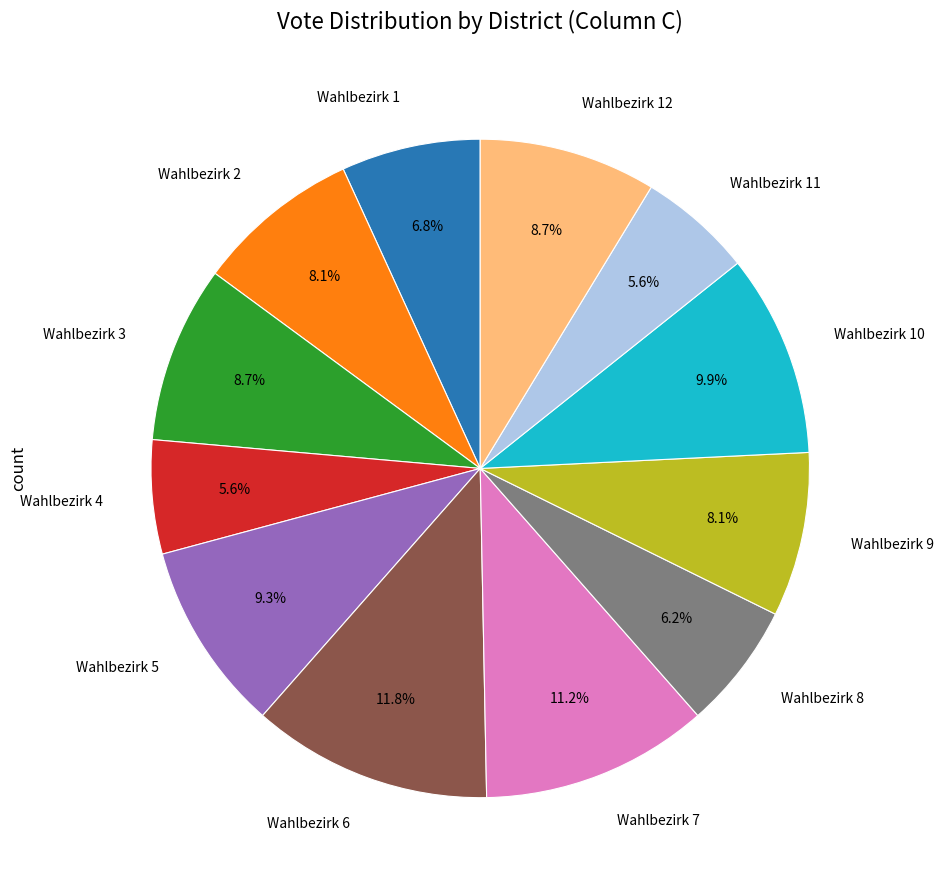

Is there a majority slice in this chart?

No